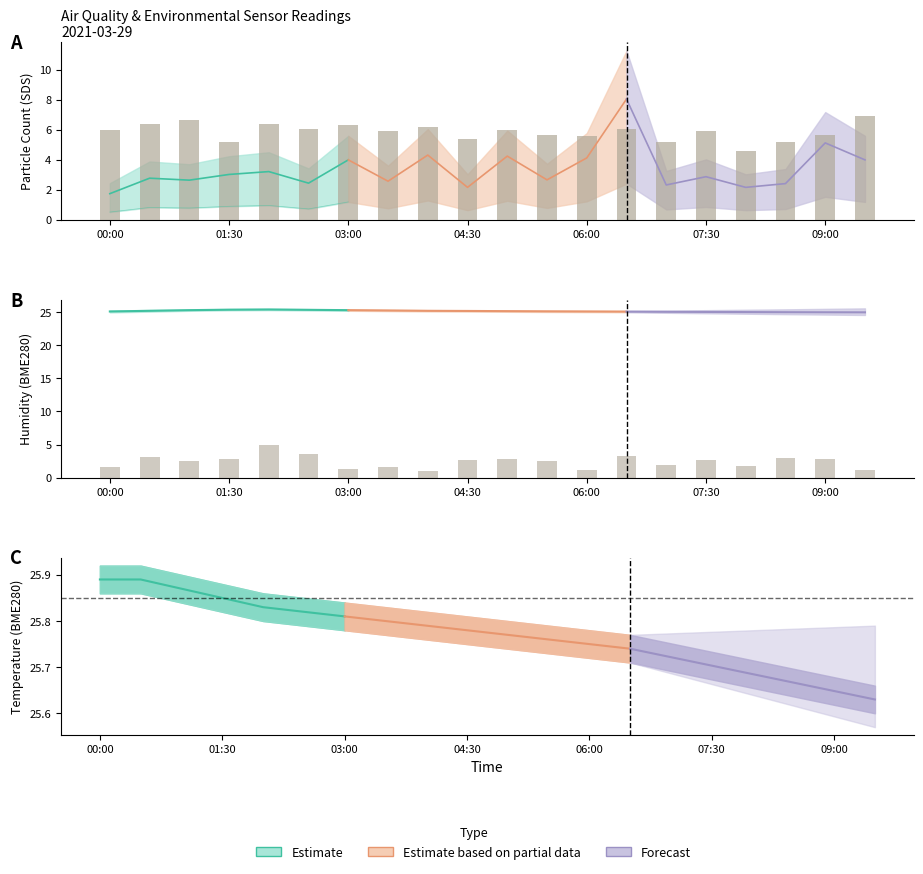

How many values in the SDS_P2 (scaled) series exceed 6?

8